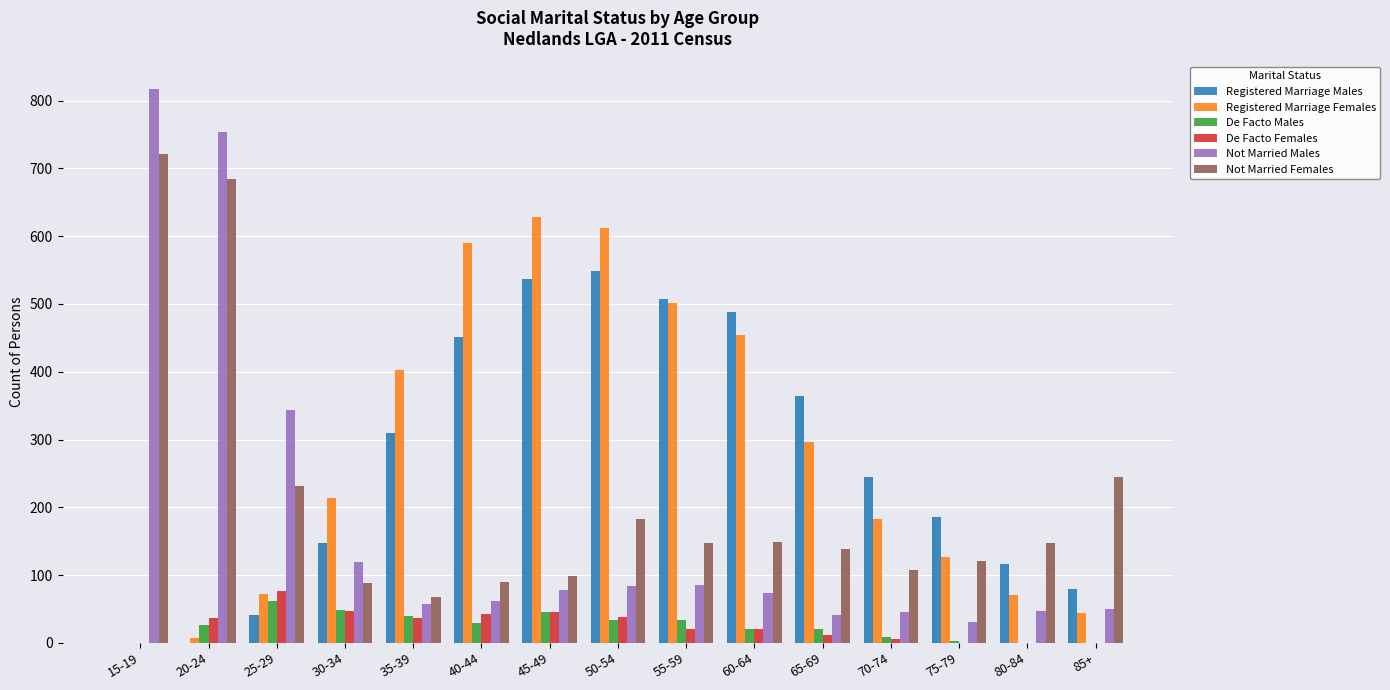

Between 30-34 and 40-44, which series saw the biggest shift?

Registered Marriage Females